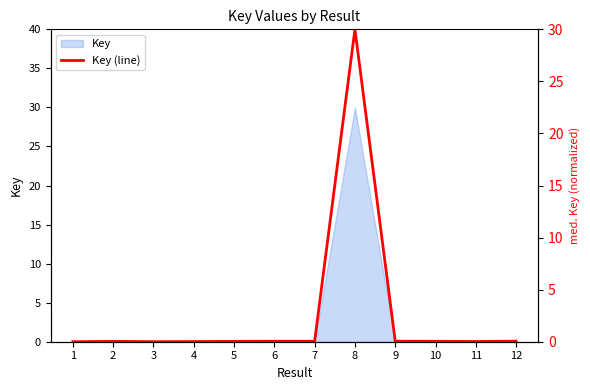

Reading right to left, list all the values displayed in this chart.

0.1	0.0	0.0	0.1	30.0	0.0	0.0	0.0	0.0	0.0	0.0	0.0